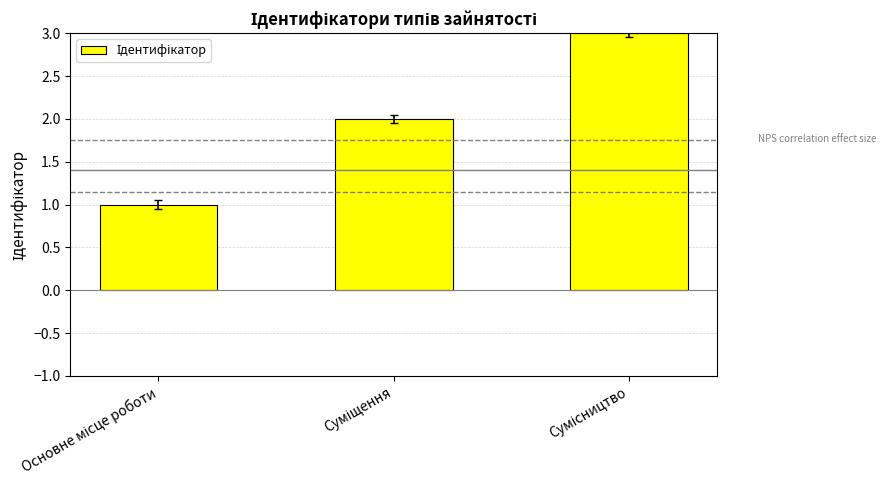

What is the greatest value displayed?

3